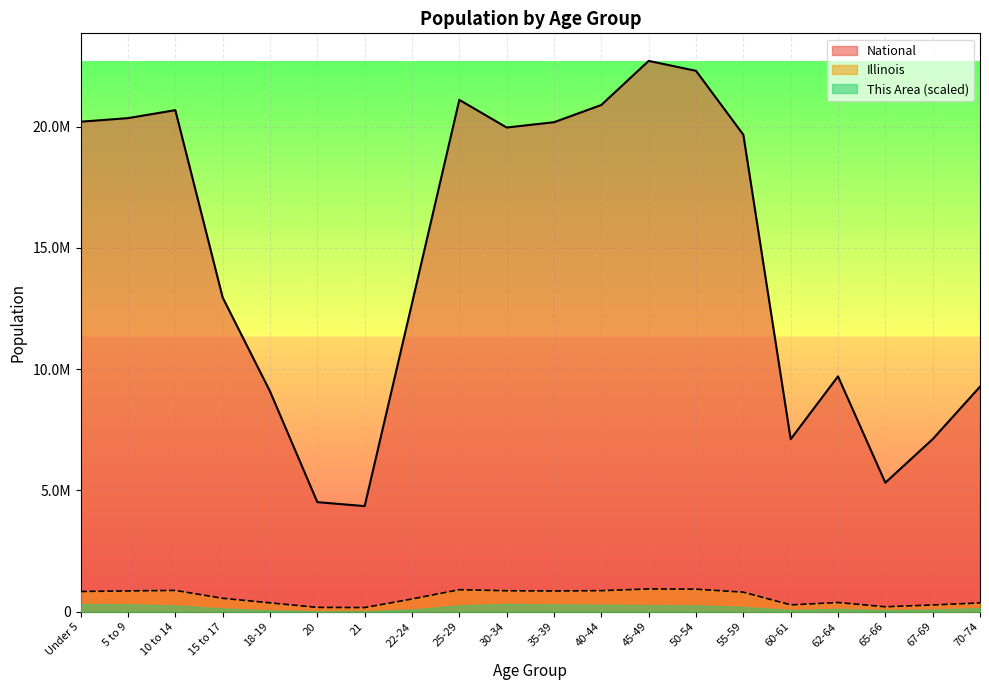

How many interior local peaks does the Illinois series have?

4